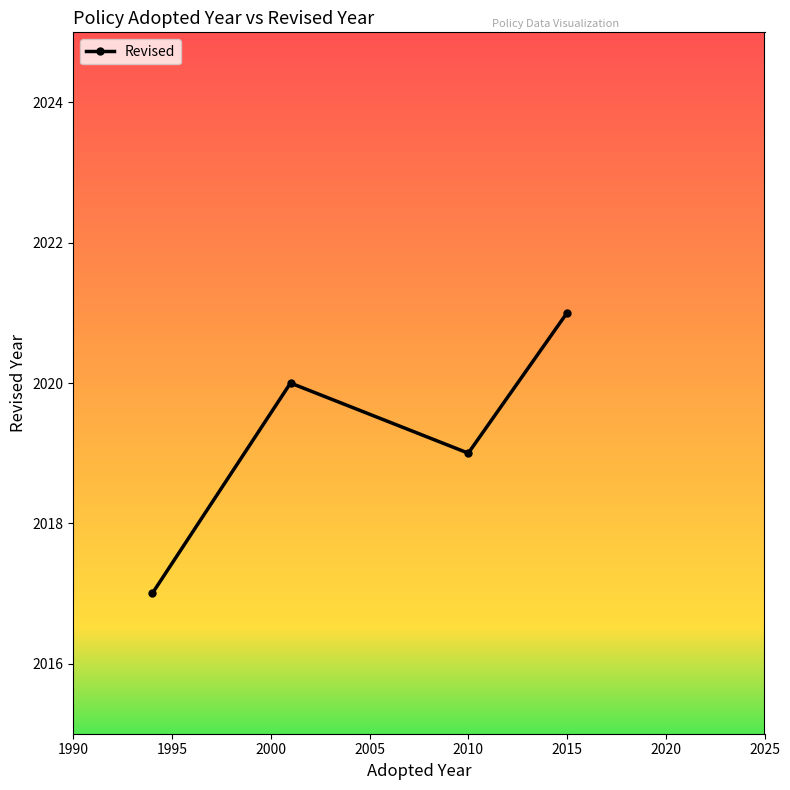

What is the difference between the maximum and minimum values?

4